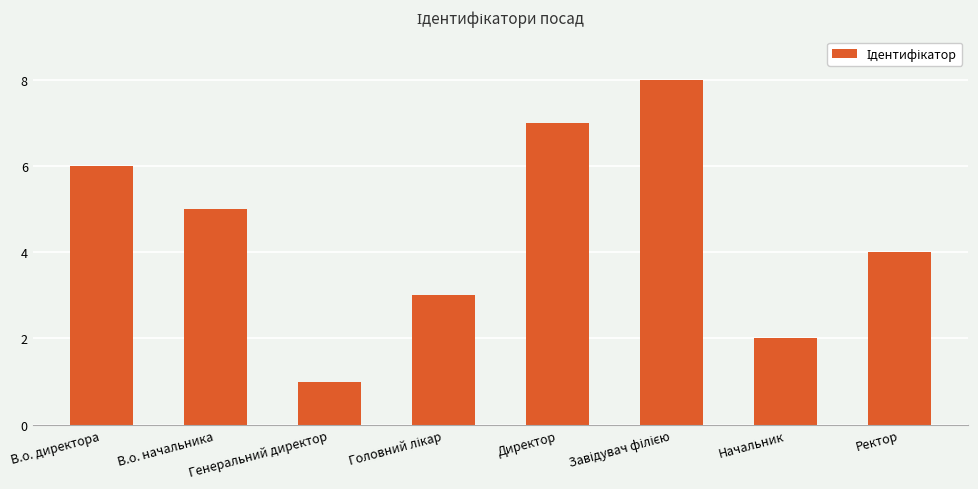

What is the sum of all values?

36